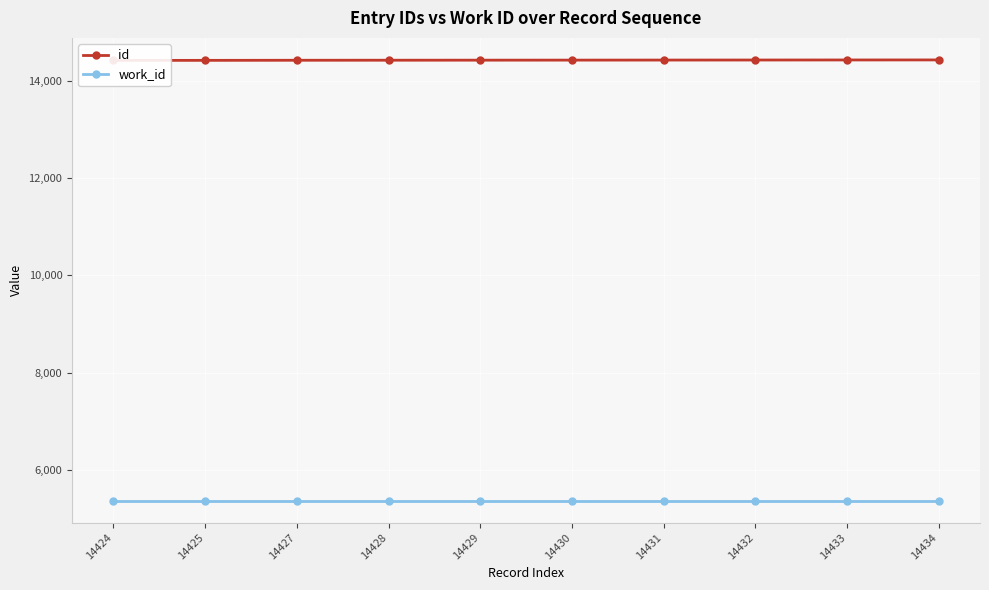

At how many categories does at least one series exceed 13012?

10